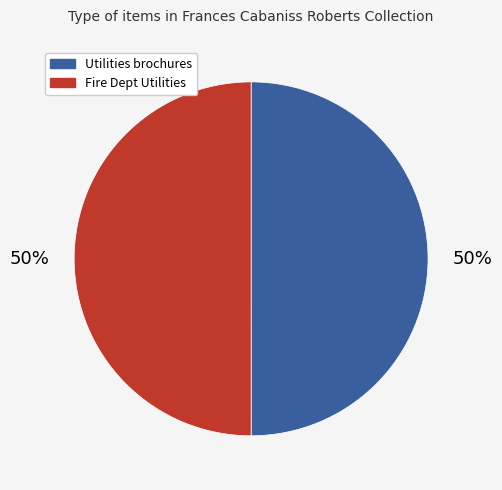

What percentage is the Fire Dept Utilities slice, to the nearest percent?

50%